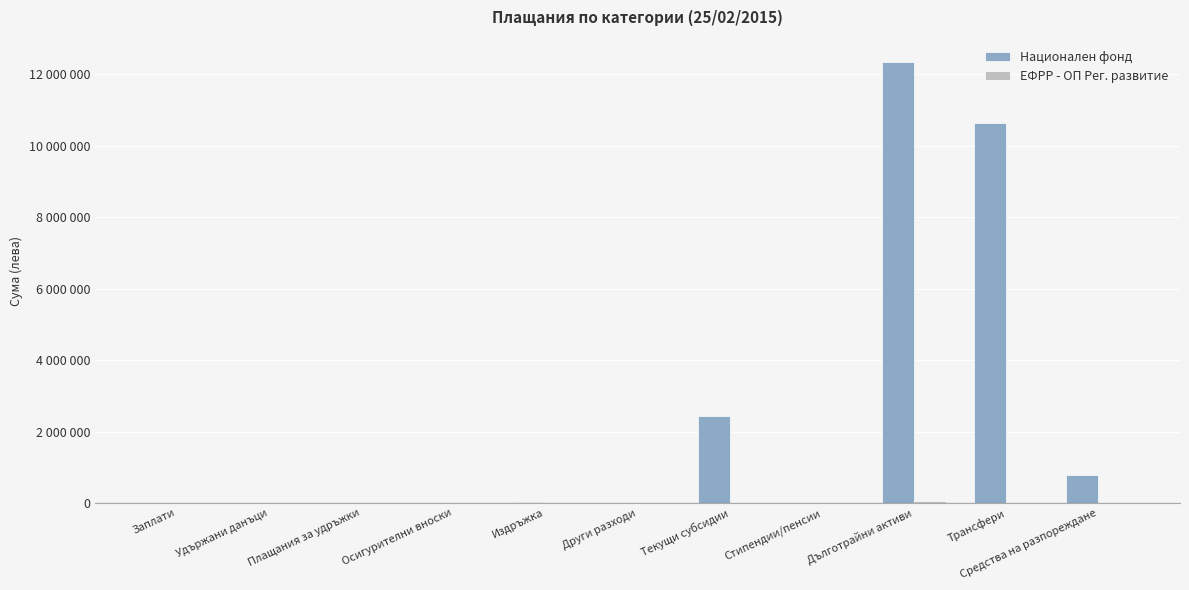

Does the chart contain stacked bars?

No